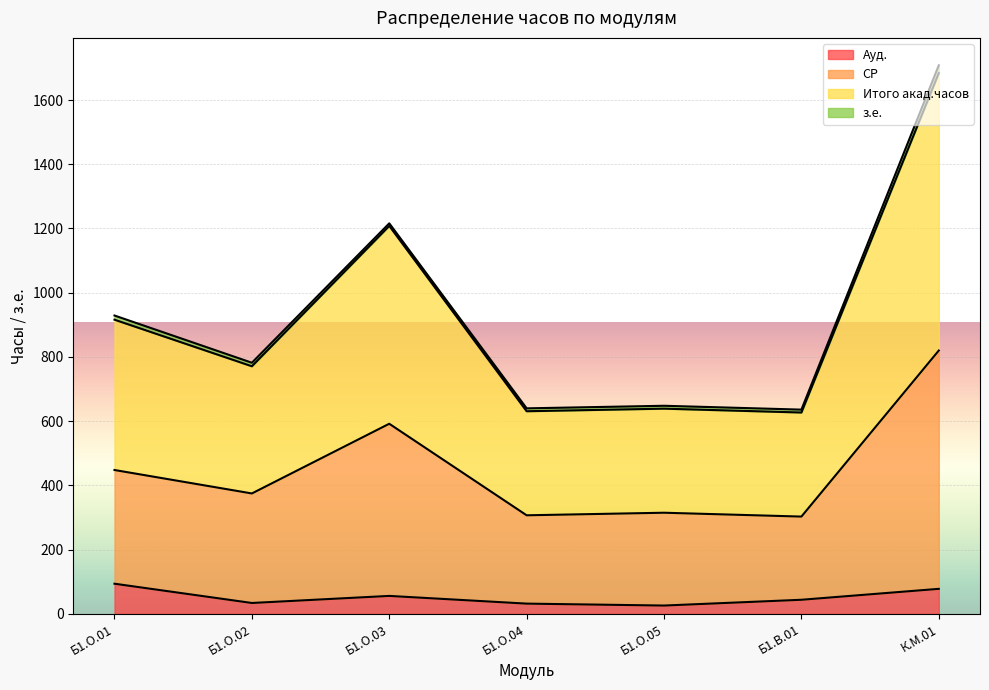

How many data points does each series have?

7